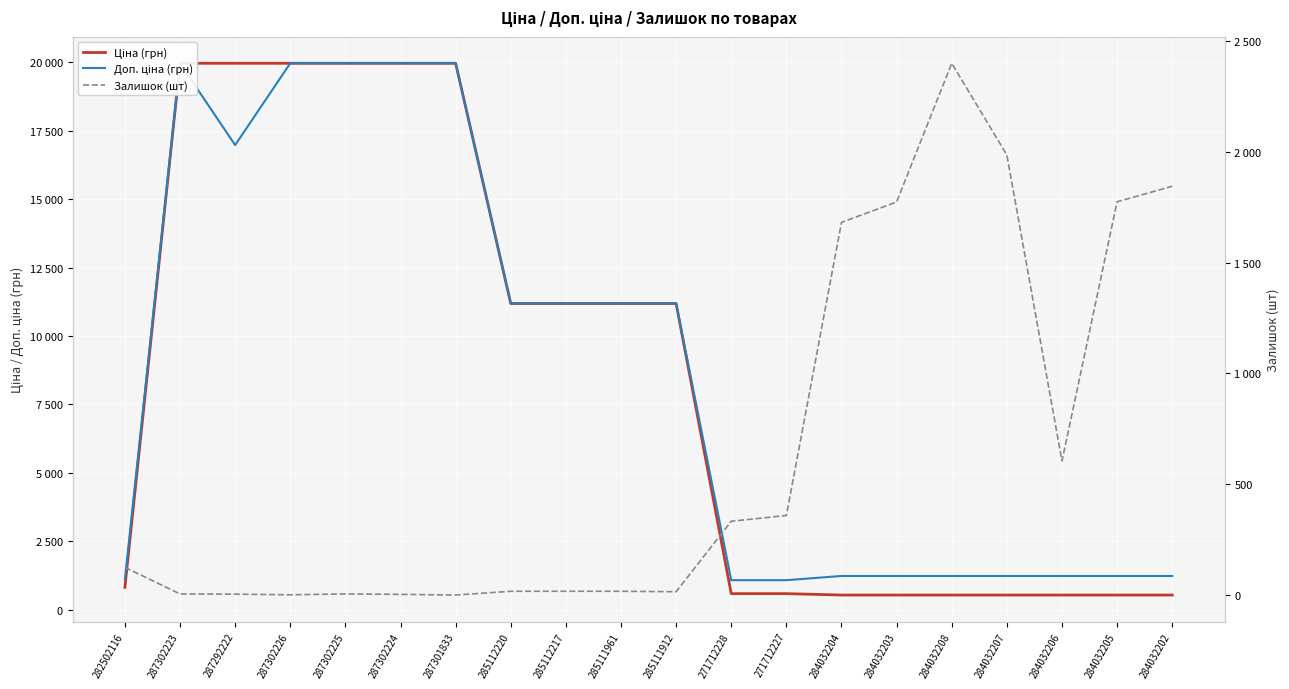

The value of Ціна (грн) at 271712227 is 589.9. True or false?

True